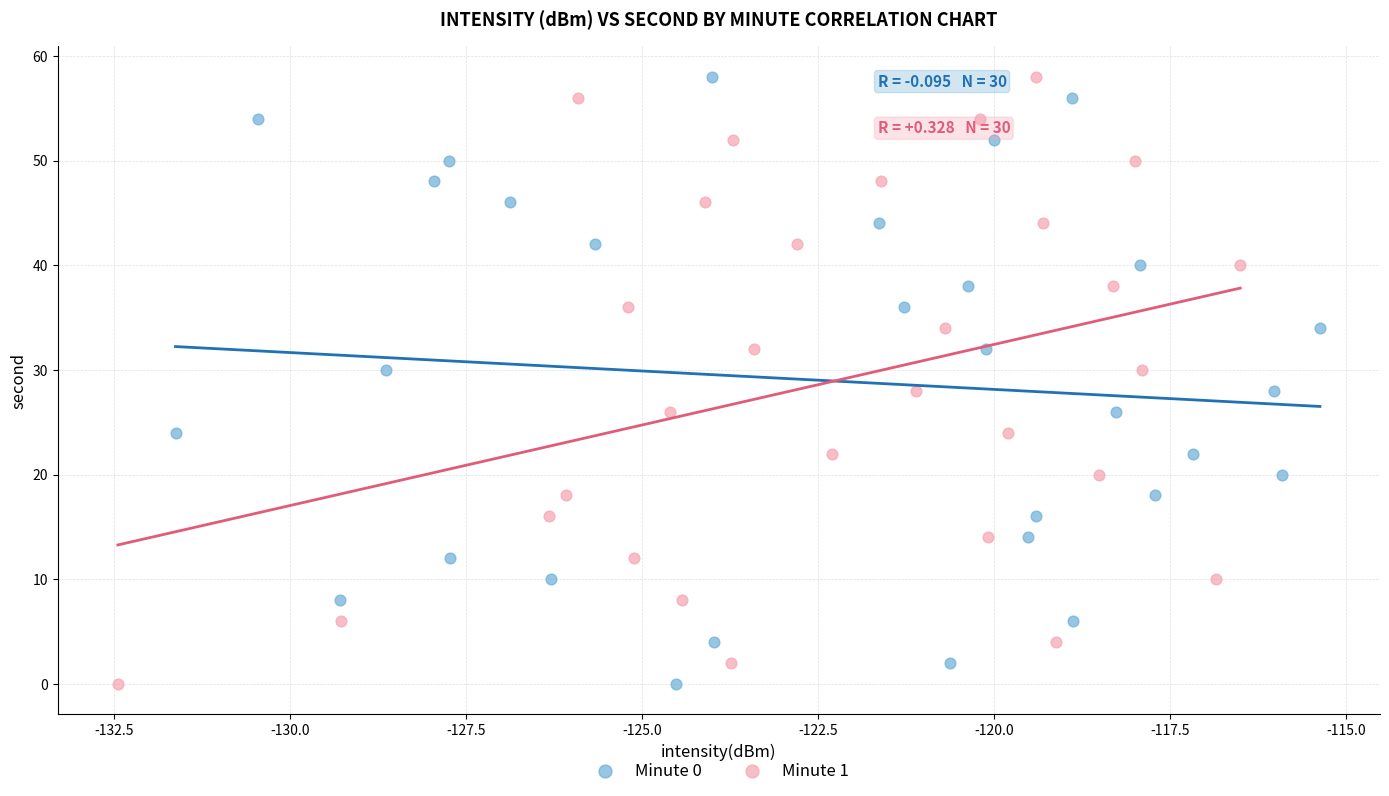

What are all the series names shown in the legend?

Minute 0, Minute 1